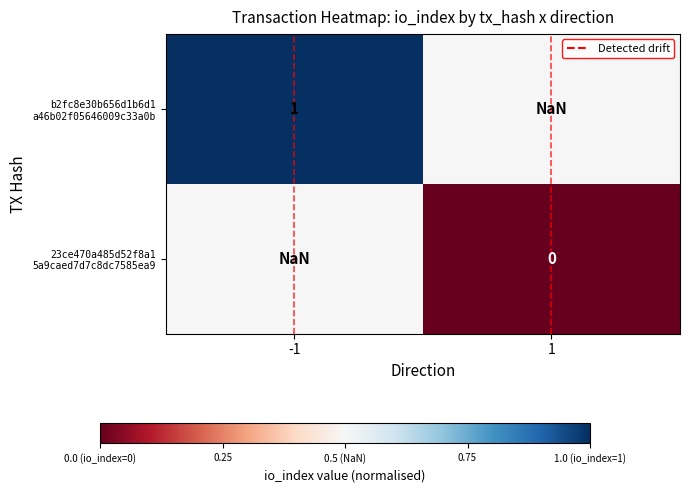

Between -1 and 1, which is larger?

-1